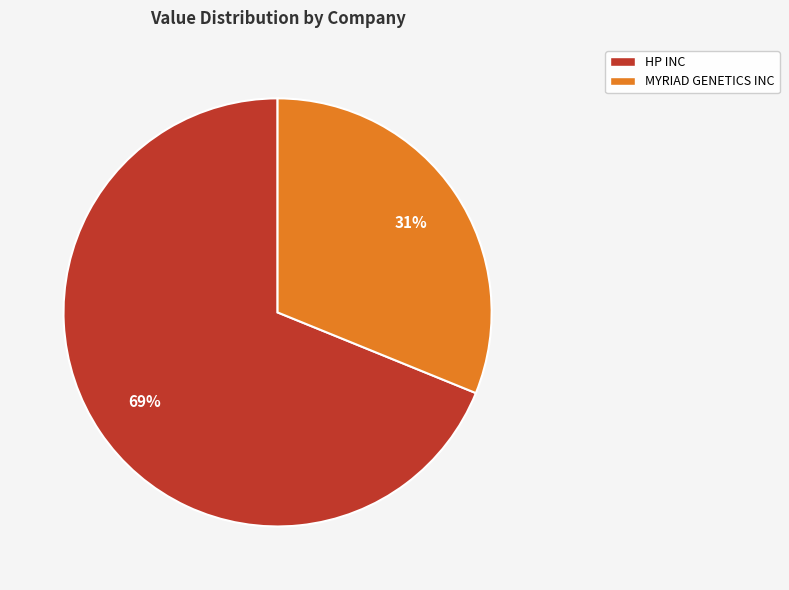

To the nearest percent, what is the average slice percentage?

50%